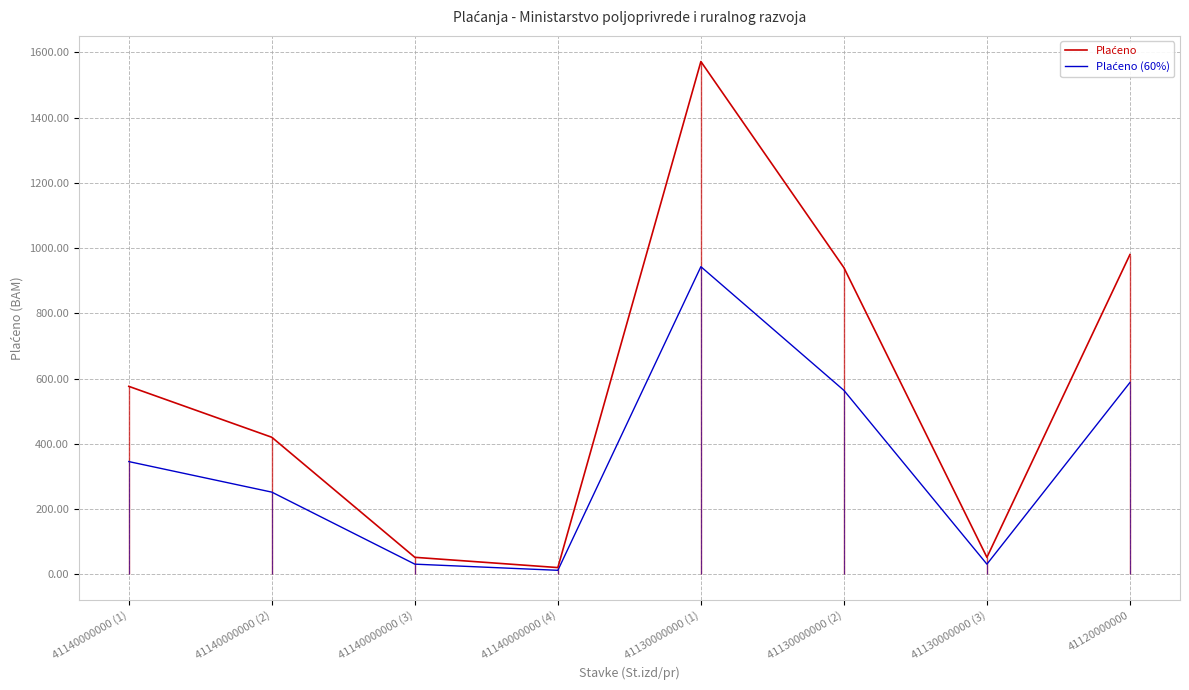

How many lines are shown in the chart?

2